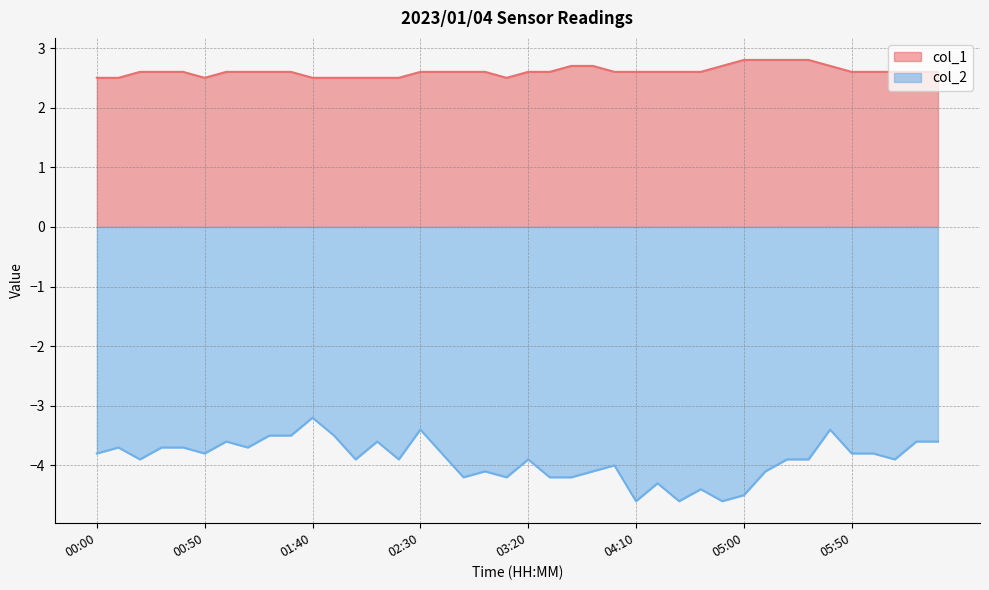

Reading left to right, transcribe all the data shown in this chart.

col_1: 2.5	2.5	2.6	2.6	2.6	2.5	2.6	2.6	2.6	2.6	2.5	2.5	2.5	2.5	2.5	2.6	2.6	2.6	2.6	2.5	2.6	2.6	2.7	2.7	2.6	2.6	2.6	2.6	2.6	2.7	2.8	2.8	2.8	2.8	2.7	2.6	2.6	2.6	2.6	2.6
col_2: -3.8	-3.7	-3.9	-3.7	-3.7	-3.8	-3.6	-3.7	-3.5	-3.5	-3.2	-3.5	-3.9	-3.6	-3.9	-3.4	-3.8	-4.2	-4.1	-4.2	-3.9	-4.2	-4.2	-4.1	-4.0	-4.6	-4.3	-4.6	-4.4	-4.6	-4.5	-4.1	-3.9	-3.9	-3.4	-3.8	-3.8	-3.9	-3.6	-3.6